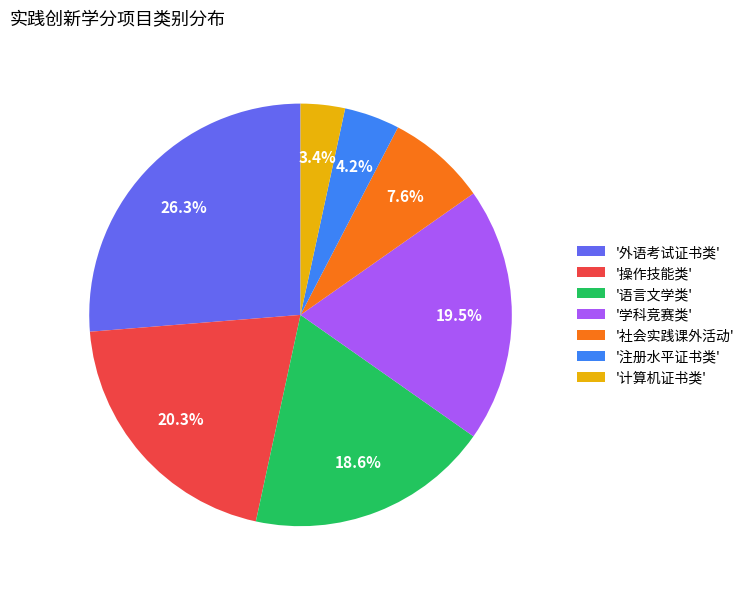

Is there any slice that represents more than half of the pie?

No